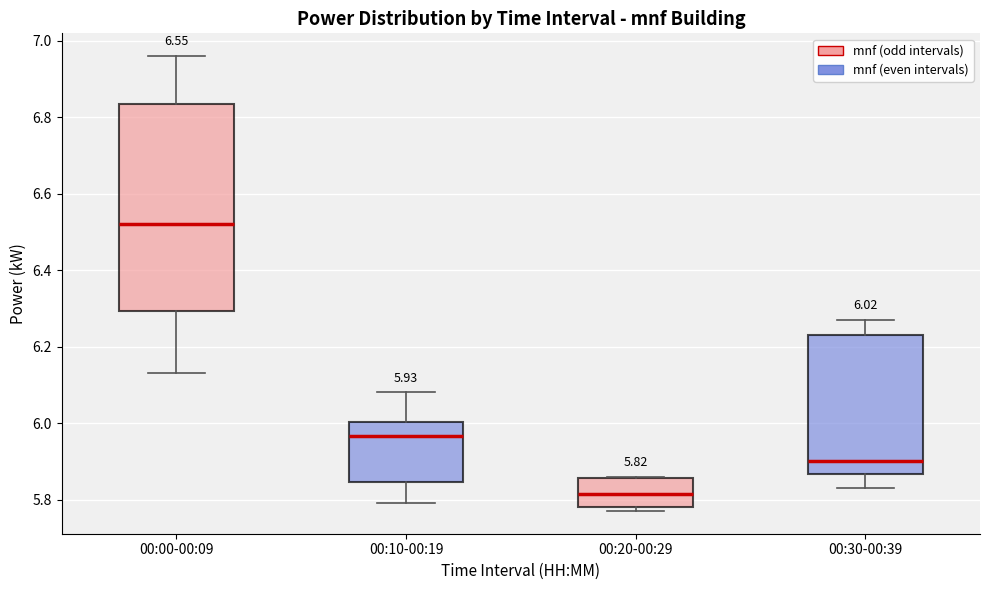

Which box is the tallest, from its lower edge to its upper edge?

00:00-00:09